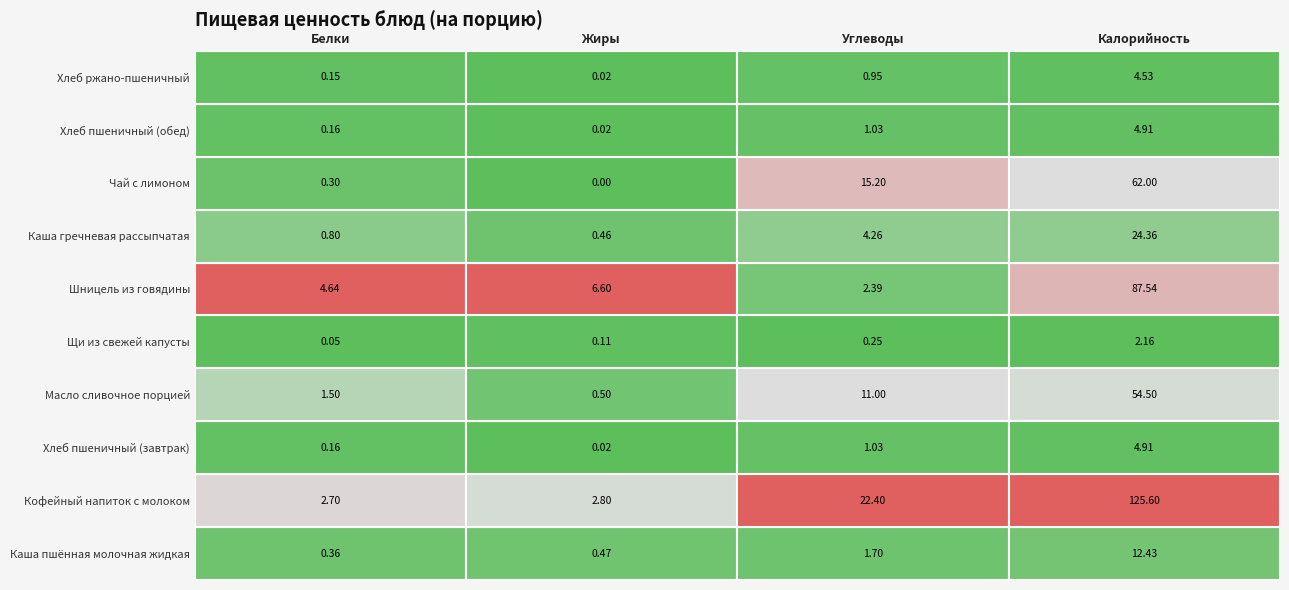

Reading left to right, transcribe all the data shown in this chart.

Каша пшённая молочная жидкая: 0.4	0.5	1.7	12.4
Кофейный напиток с молоком: 2.7	2.8	22.4	125.6
Хлеб пшеничный (завтрак): 0.2	0.0	1.0	4.9
Масло сливочное порцией: 1.5	0.5	11.0	54.5
Щи из свежей капусты: 0.0	0.1	0.2	2.2
Шницель из говядины: 4.6	6.6	2.4	87.5
Каша гречневая рассыпчатая: 0.8	0.5	4.3	24.4
Чай с лимоном: 0.3	0.0	15.2	62.0
Хлеб пшеничный (обед): 0.2	0.0	1.0	4.9
Хлеб ржано-пшеничный: 0.1	0.0	1.0	4.5